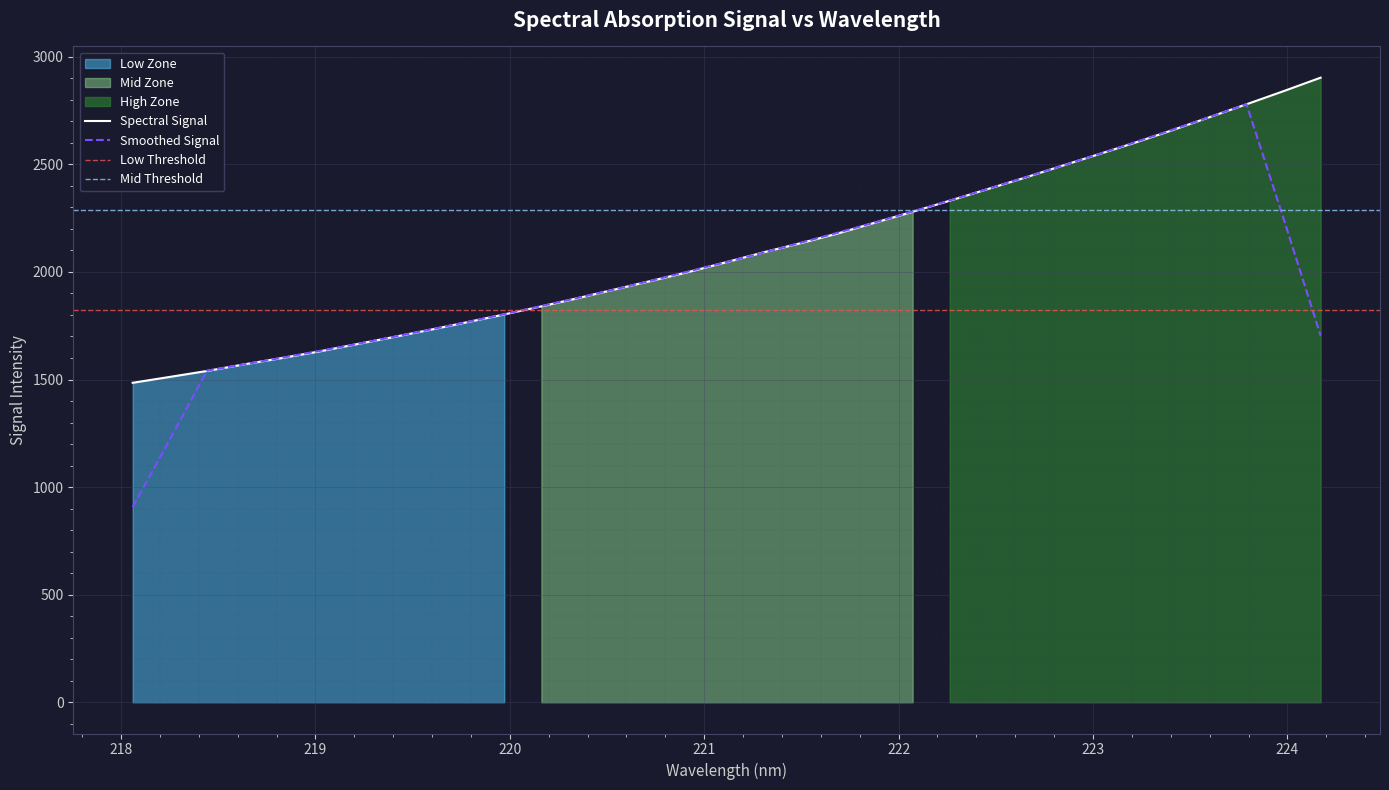

What is the change in value from 218.2508 to 219.589?

+218.7